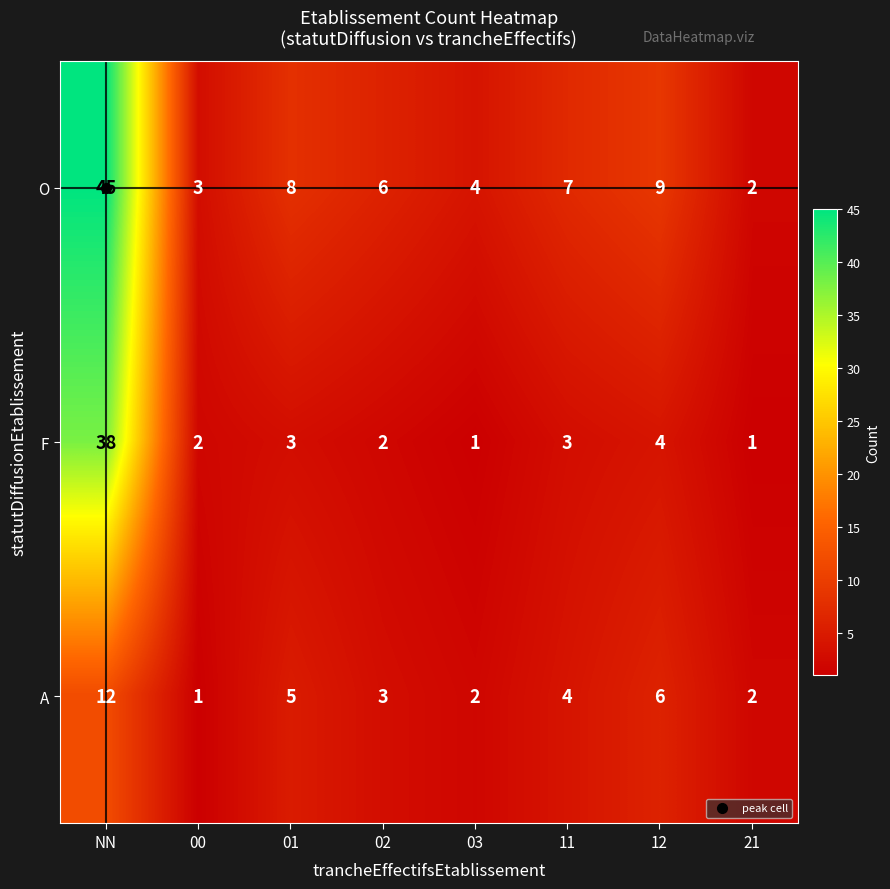

Rank the series by their average value, from highest to lowest.

O, F, A